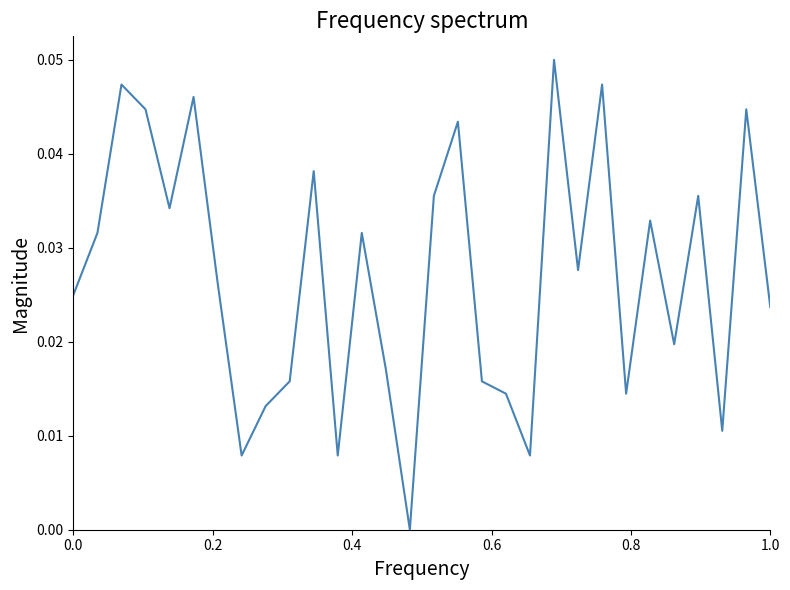

How many values are between 0 and 1?

30